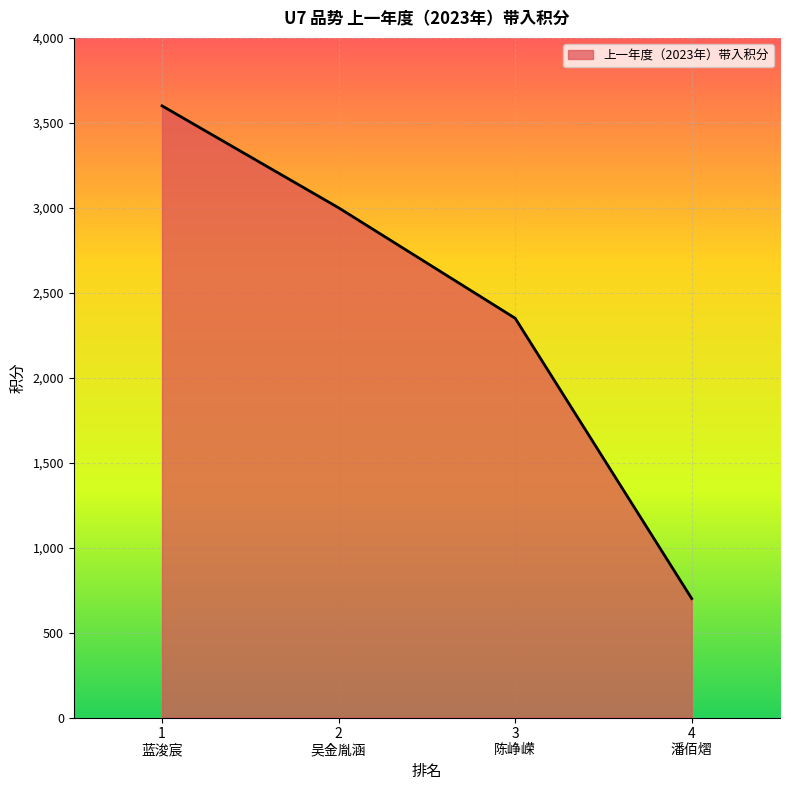

How many categories are shown in the chart?

4